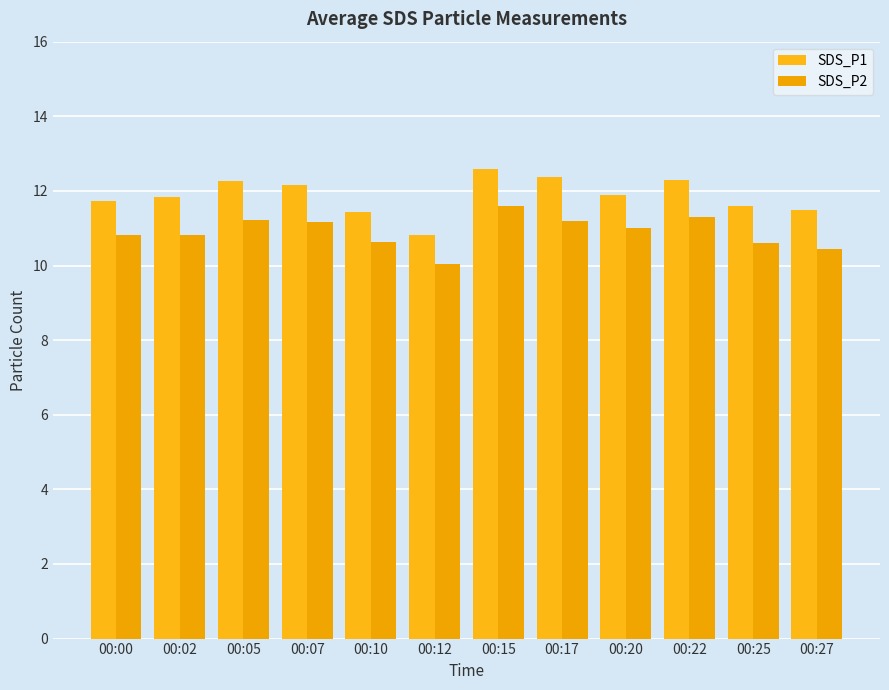

What is the value of the SDS_P1 bar at the 4th from the left?

12.2